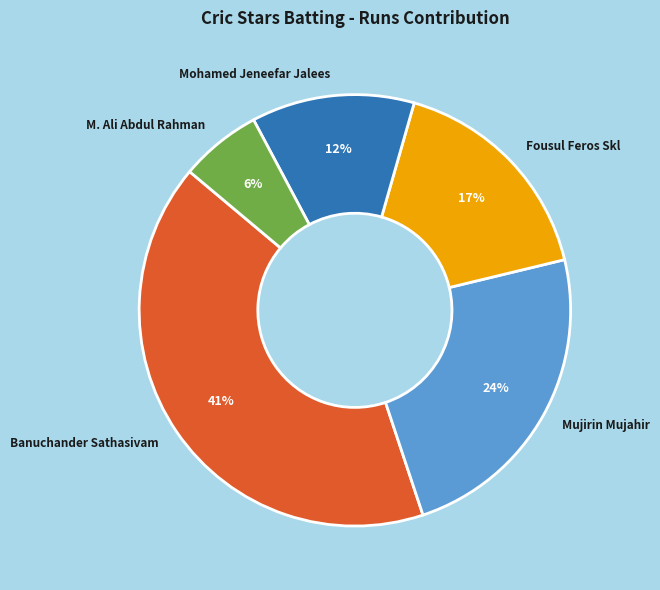

Do Mohamed Jeneefar Jalees and Banuchander Sathasivam together represent more than half of the pie?

Yes